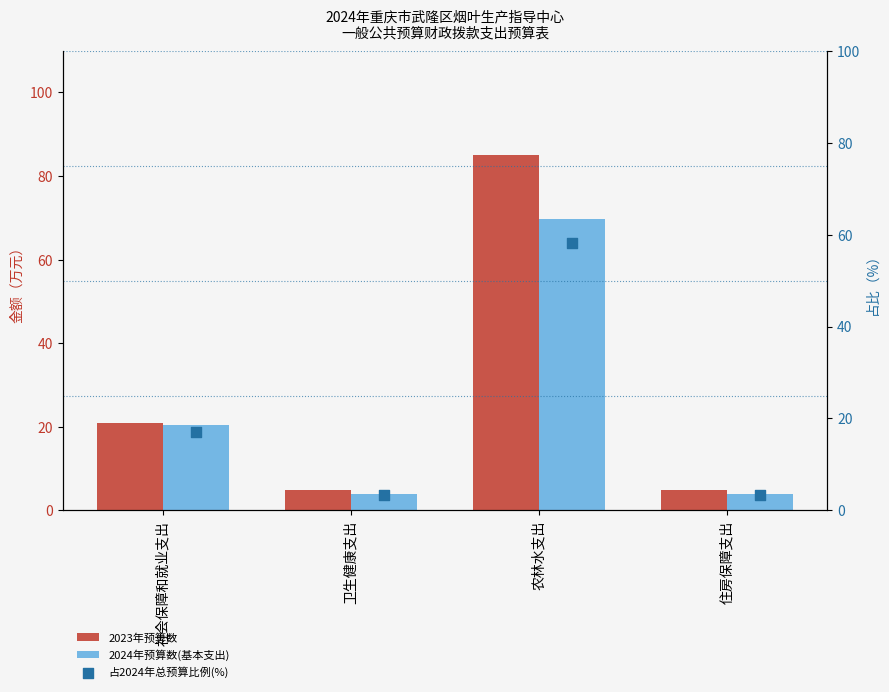

What is the total value across all series at 住房保障支出?

12.4